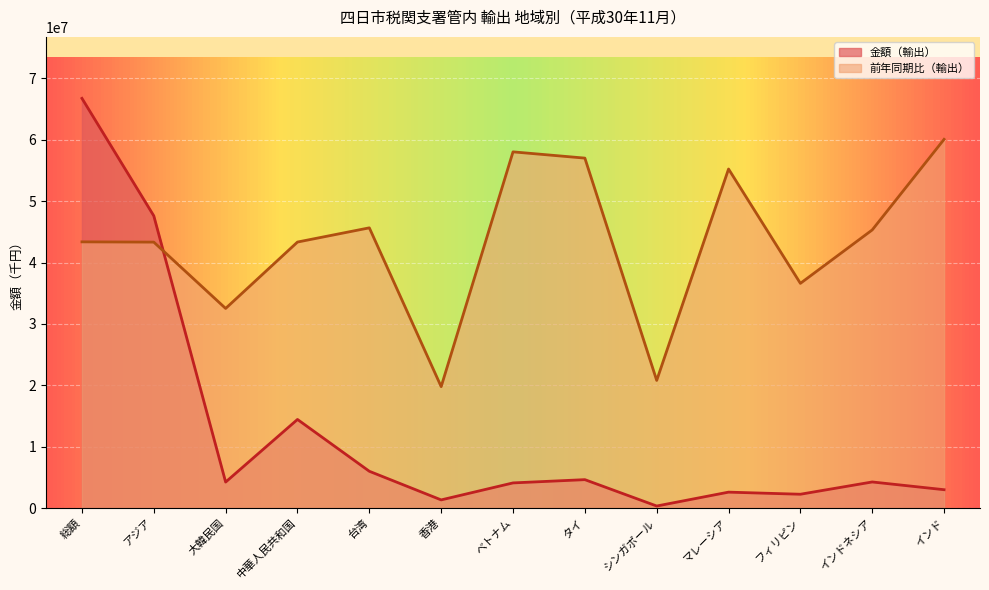

The value of 金額（輸出） at 総額 is 66757144.0. True or false?

True